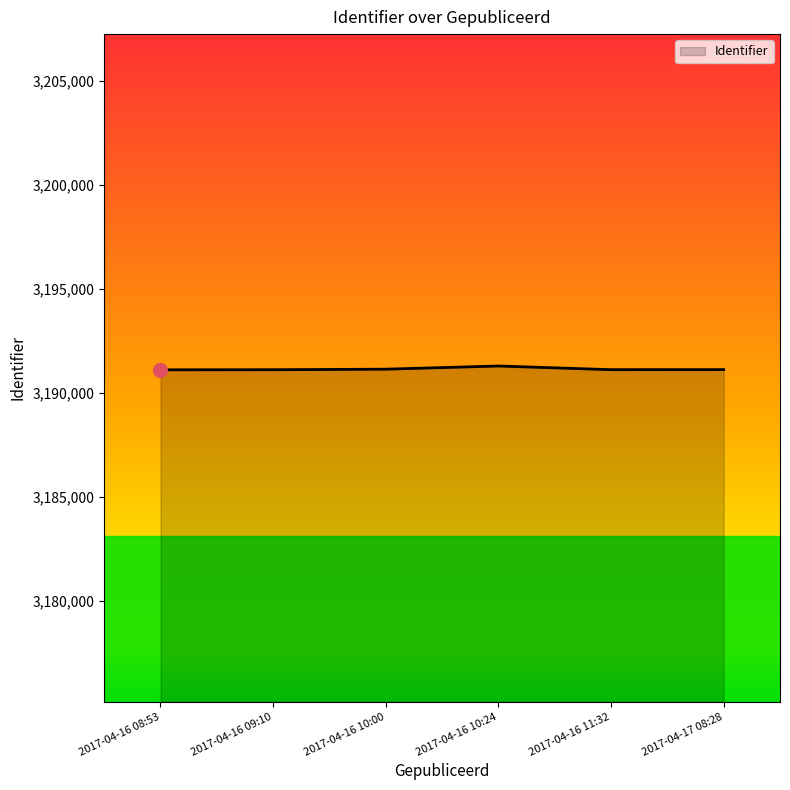

How many values are below 3191134?

3